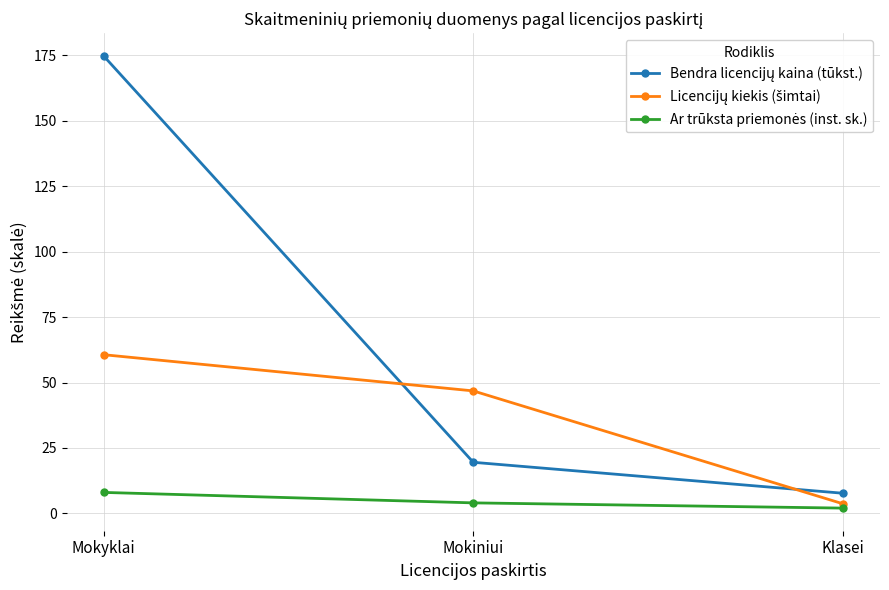

At which category does the chart reach its peak across all series?

Mokyklai